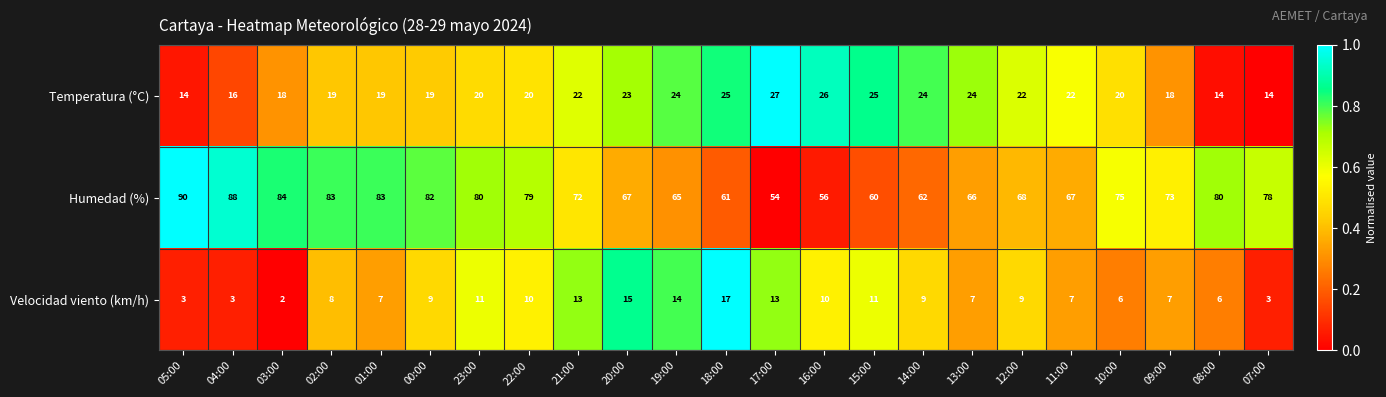

Rank the series by their maximum value, from lowest to highest.

Velocidad viento (km/h), Temperatura (°C), Humedad (%)